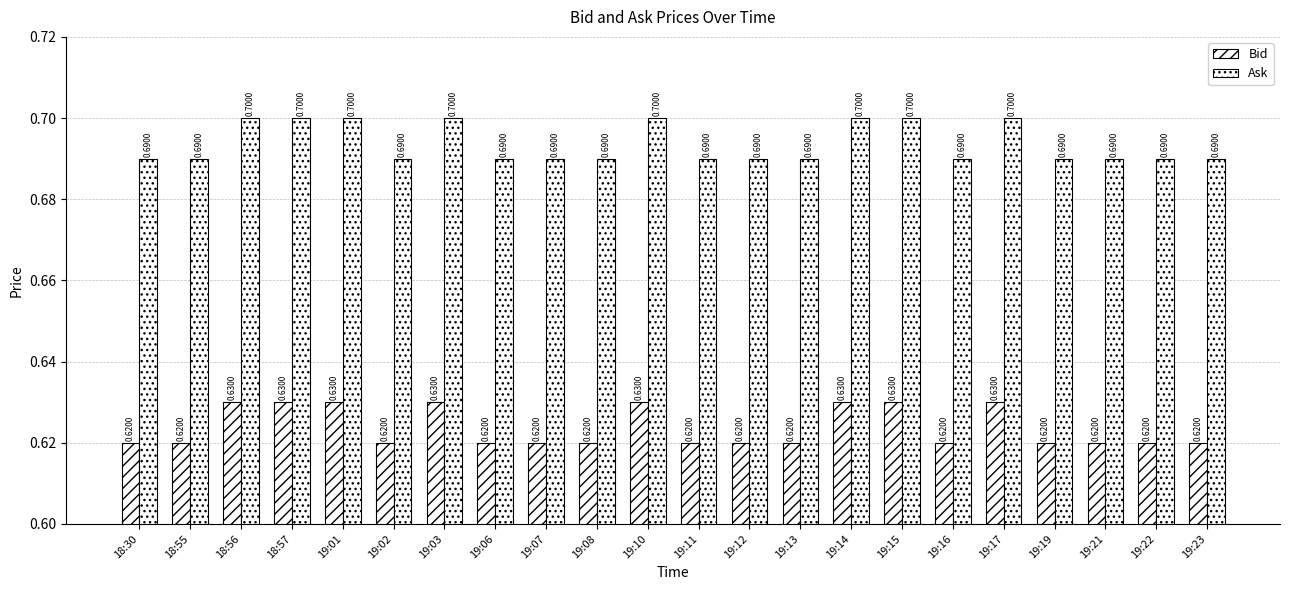

What is the total value across all series at 19:11?

1.3